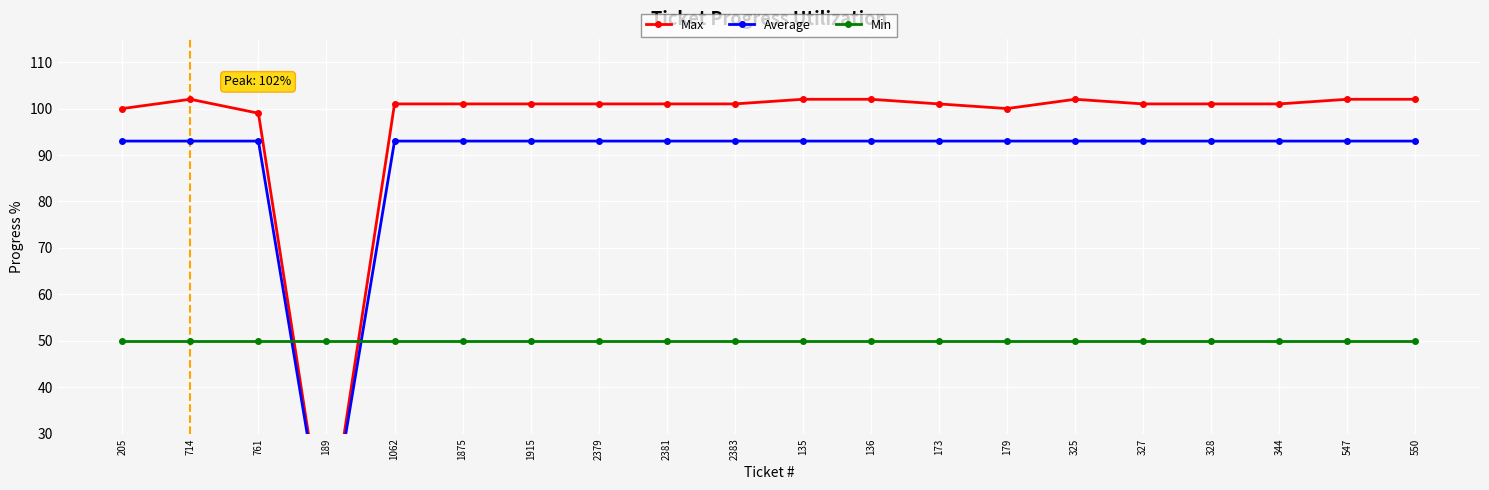

What is the sum of all Max values?

1926